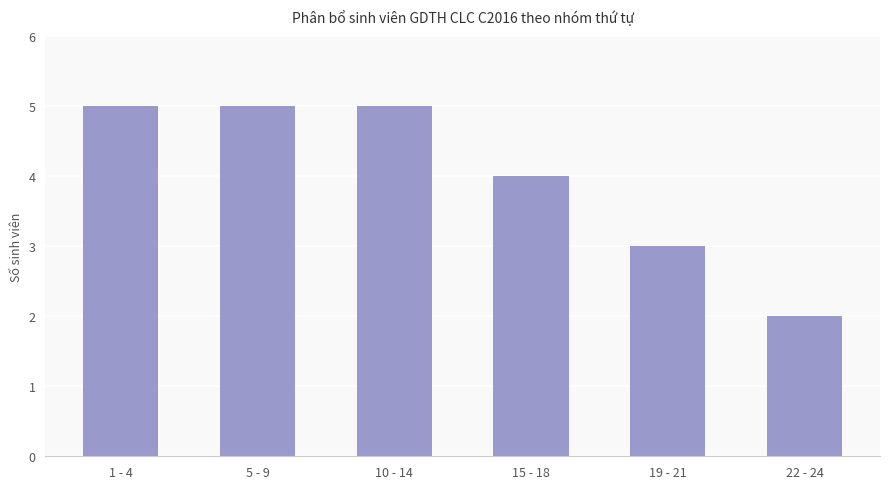

What position from the left is 10 - 14?

3